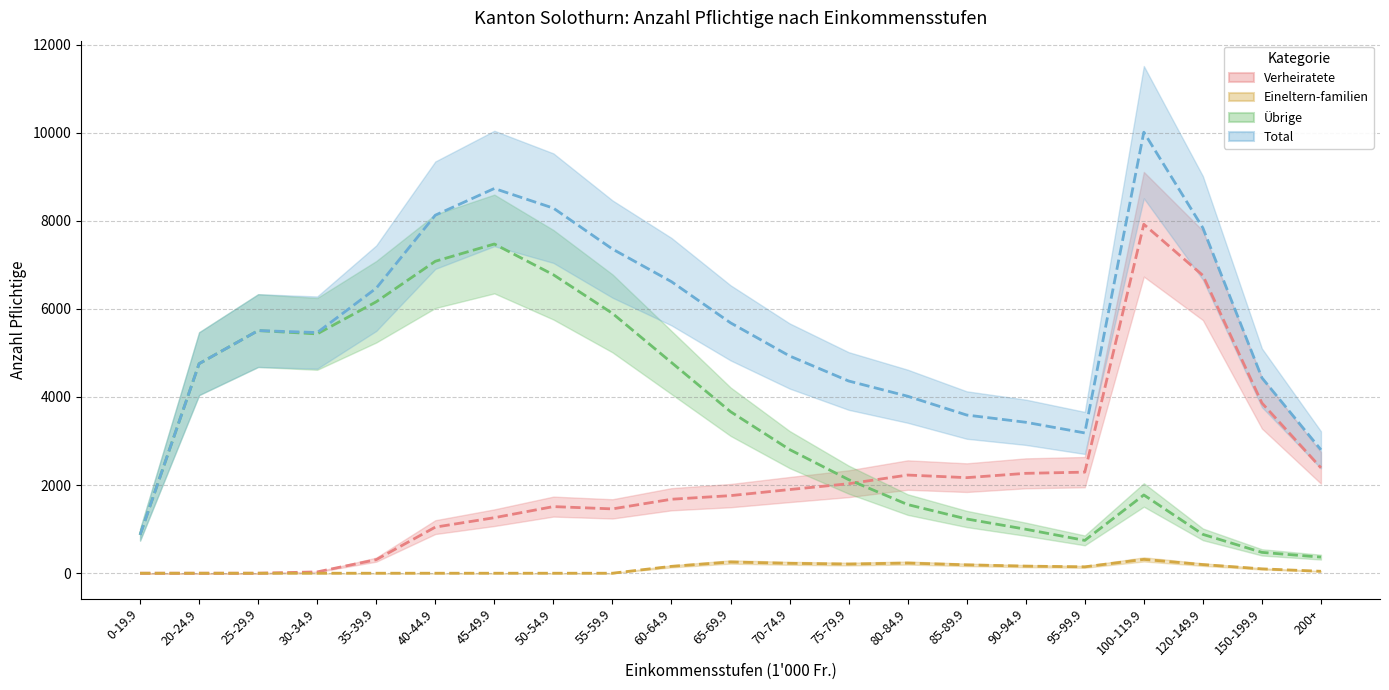

Is the value of Total at 80-84.9 greater than the value of Eineltern-familien at 45-49.9?

Yes